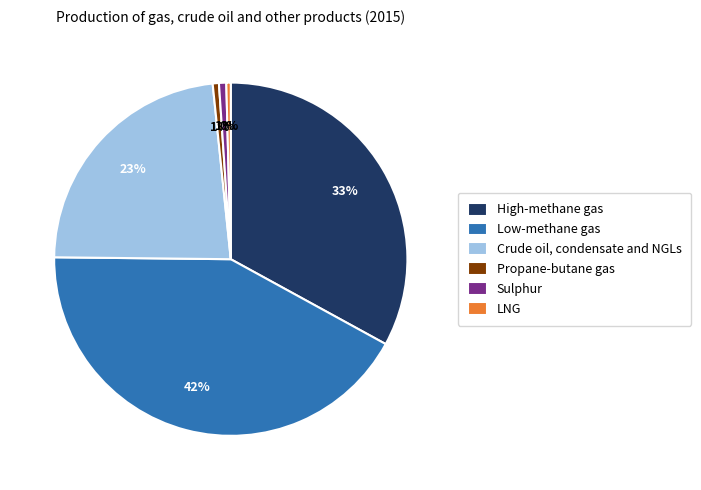

Which category has the biggest portion of the pie?

Low-methane gas